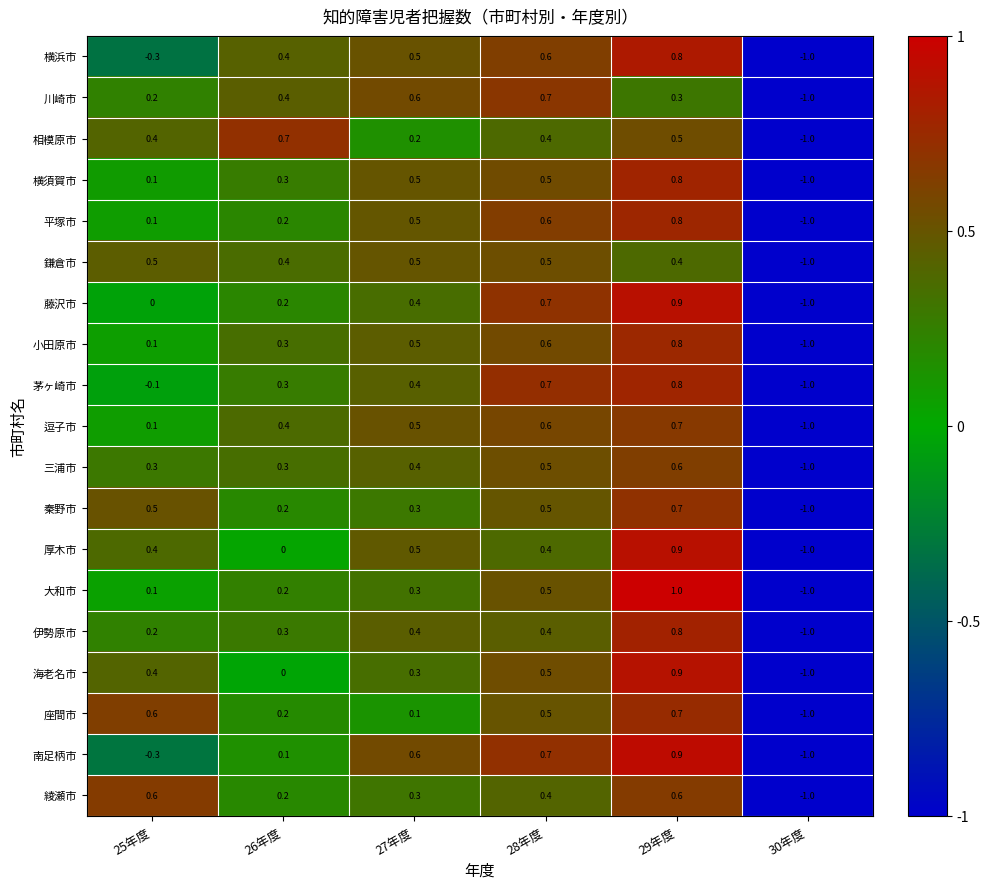

Which series changed the most between 26年度 and 28年度?

南足柄市